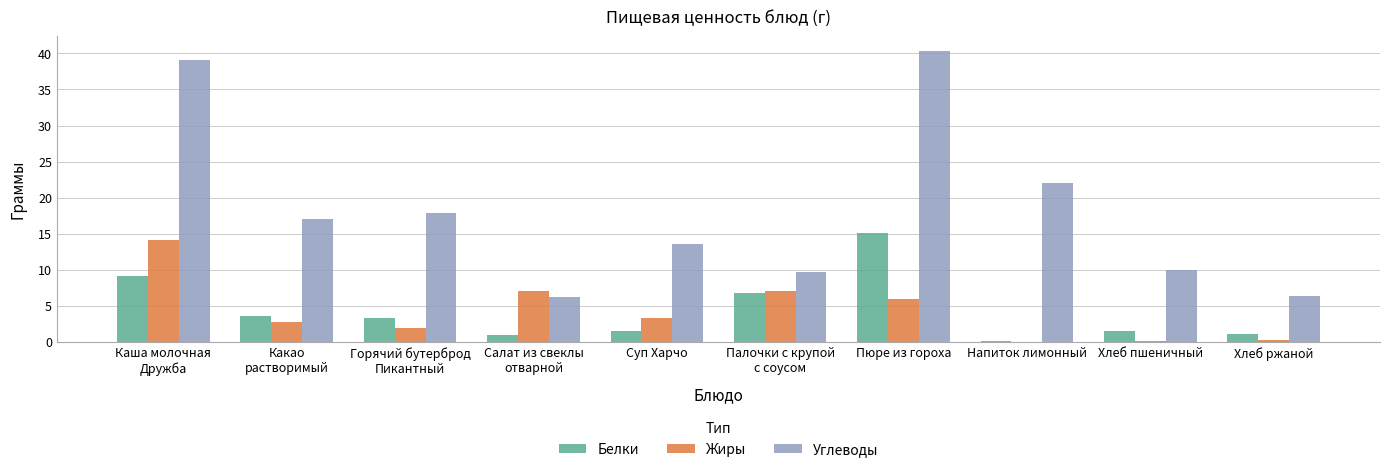

Which series has the widest spread of values?

Углеводы